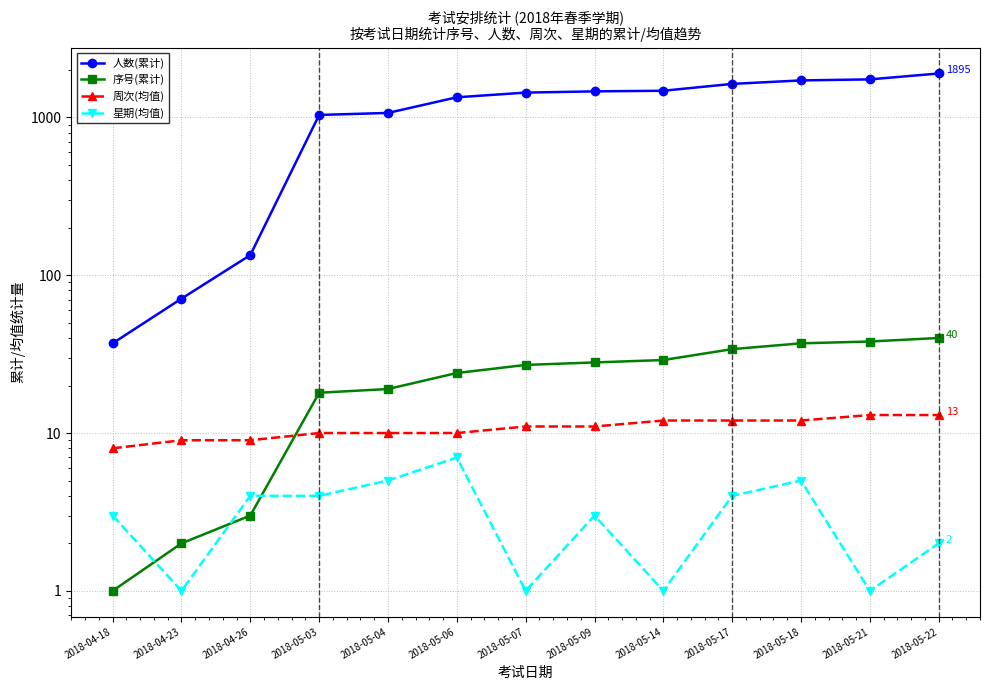

What is the sum of all 星期(均值) values?

41